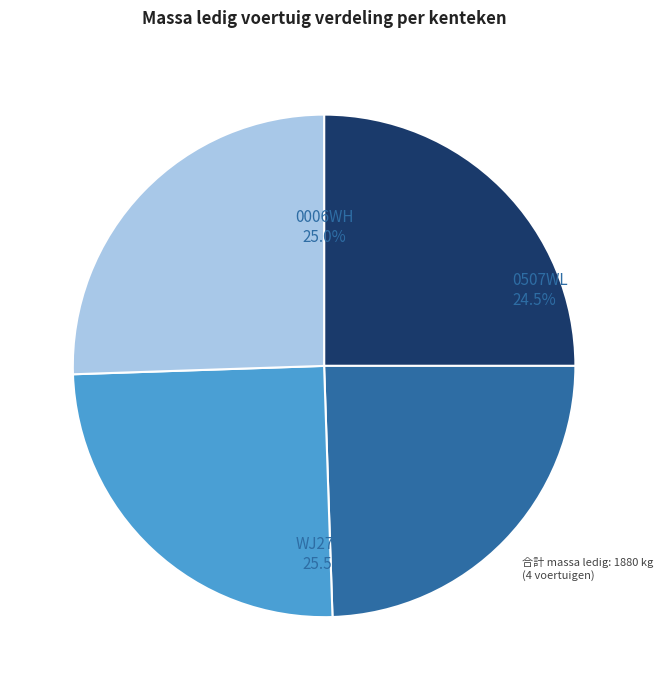

To the nearest percent, what is the average slice percentage?

25%